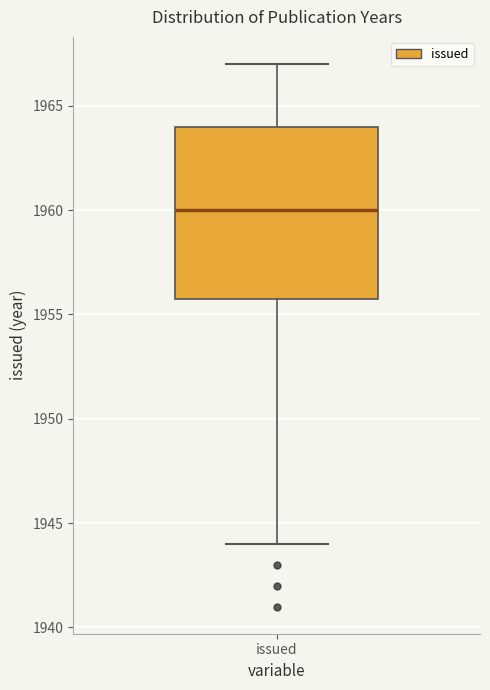

Where does the median line of the box for issued sit on the y-axis? The values are not printed on the chart, so give them approximately, as read against the axis.

1960